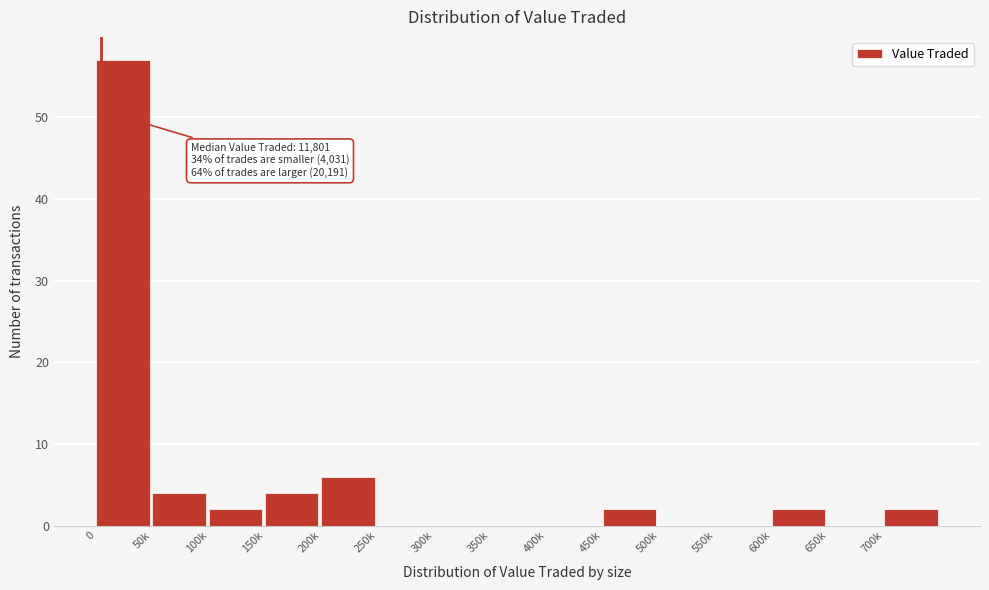

Reading left to right, list all the values displayed in this chart.

0=57	50k=4	100k=2	150k=4	200k=6	250k=0	300k=0	350k=0	400k=0	450k=2	500k=0	550k=0	600k=2	650k=0	700k=2